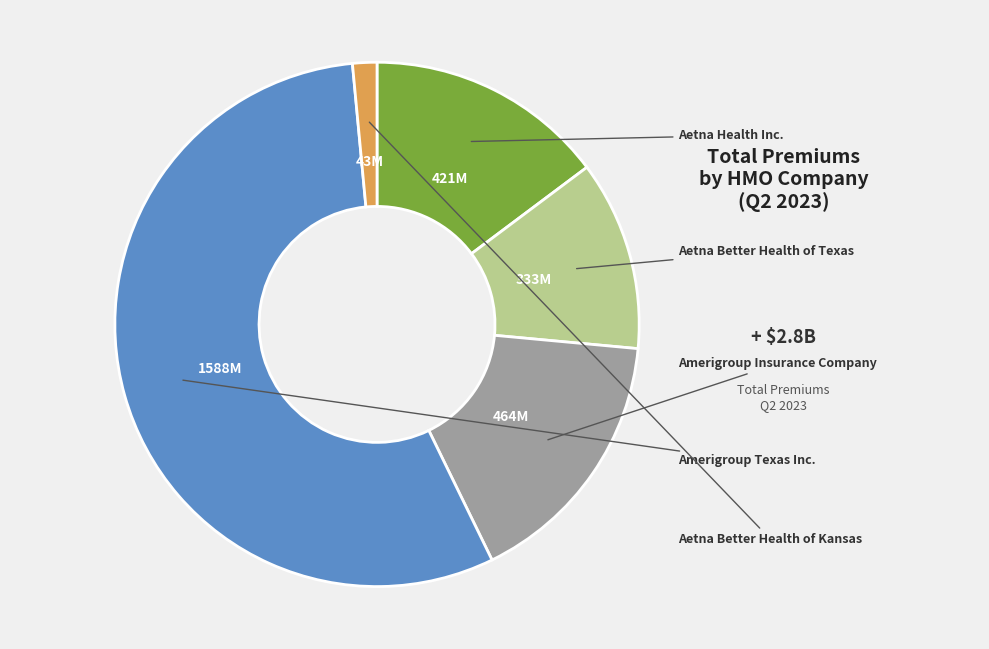

Is there a majority slice in this chart?

Yes